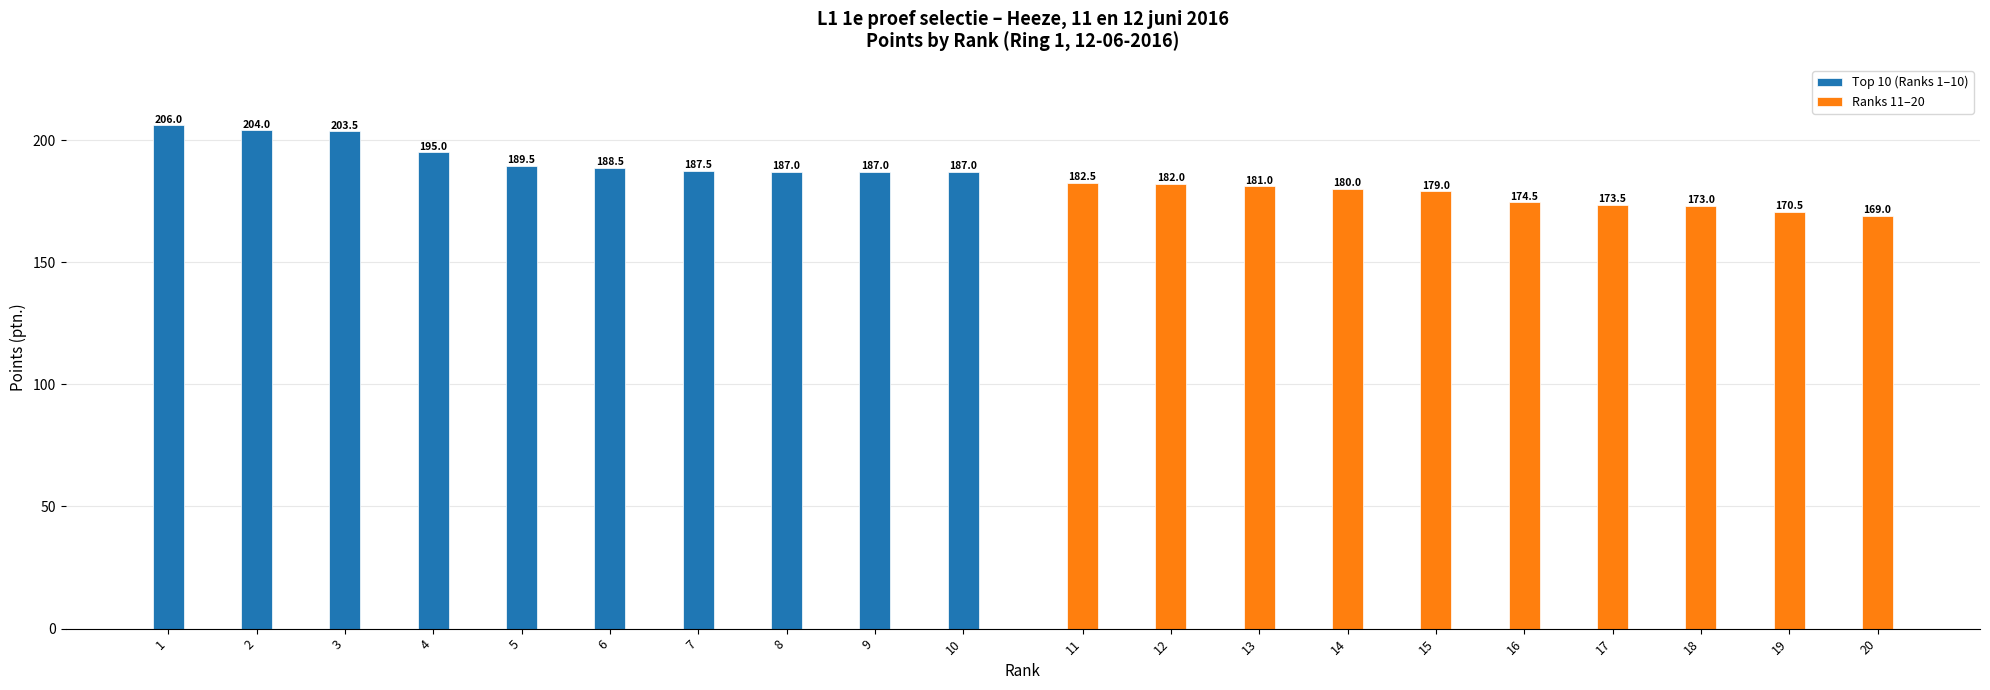

Does the chart contain stacked bars?

No